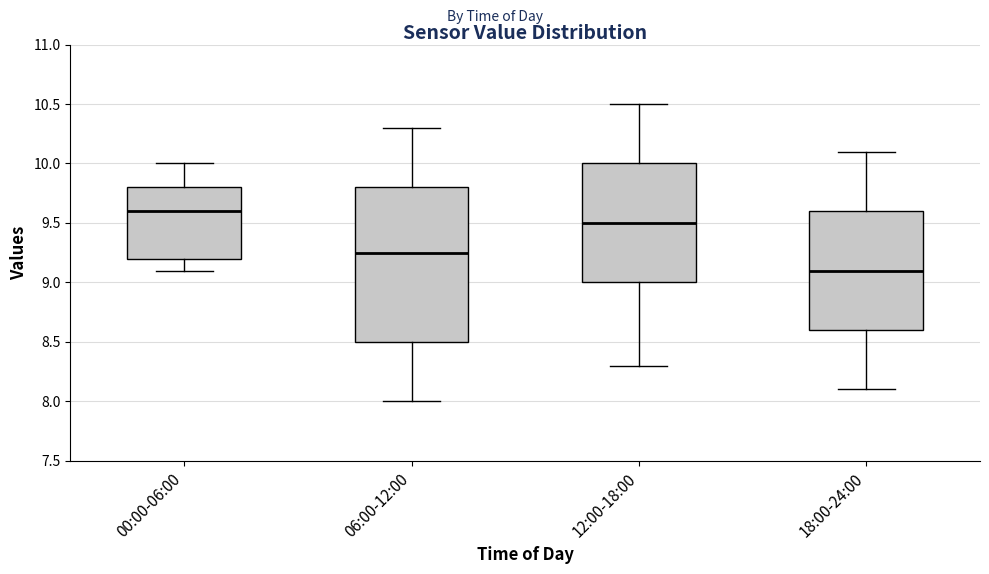

Which box has the lowest median line?

18:00-24:00